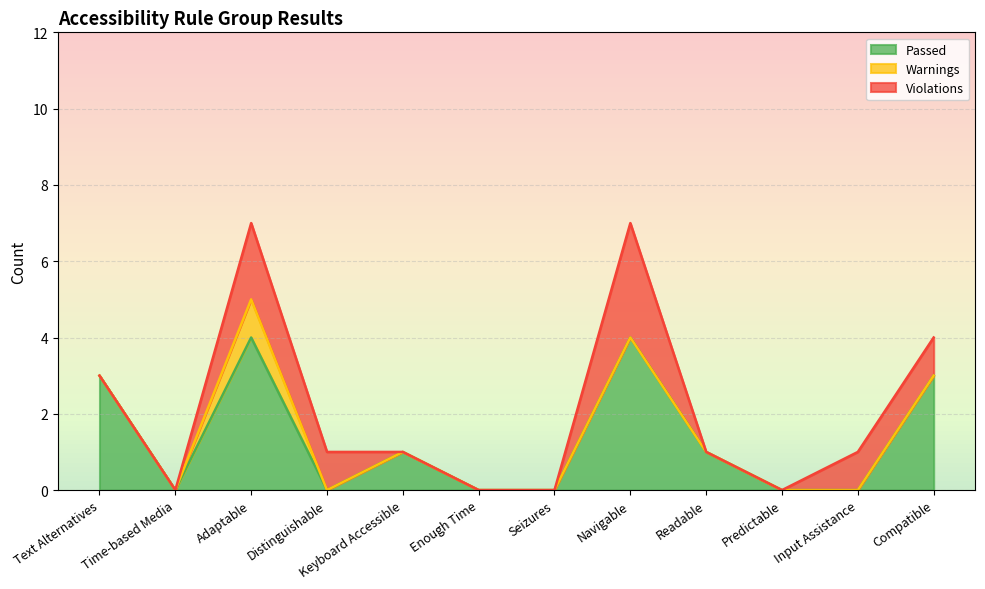

True or false: Passed has a value of 0 at Distinguishable.

True